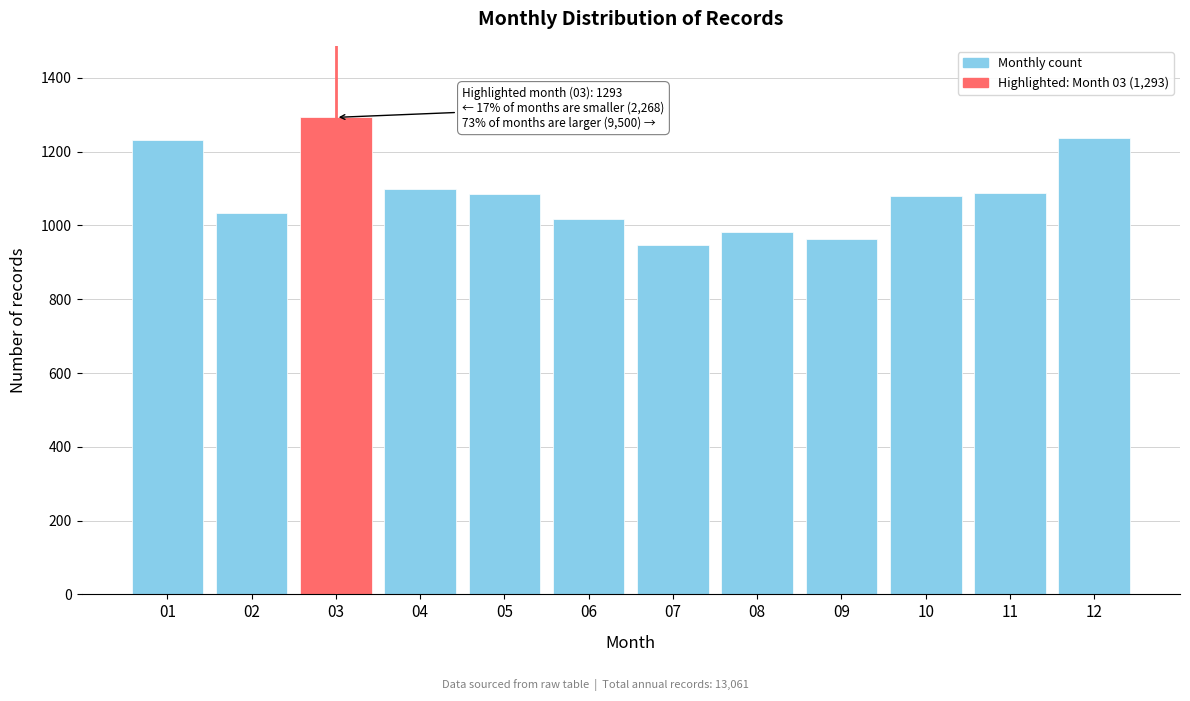

What is the minimum value shown in the chart?

948